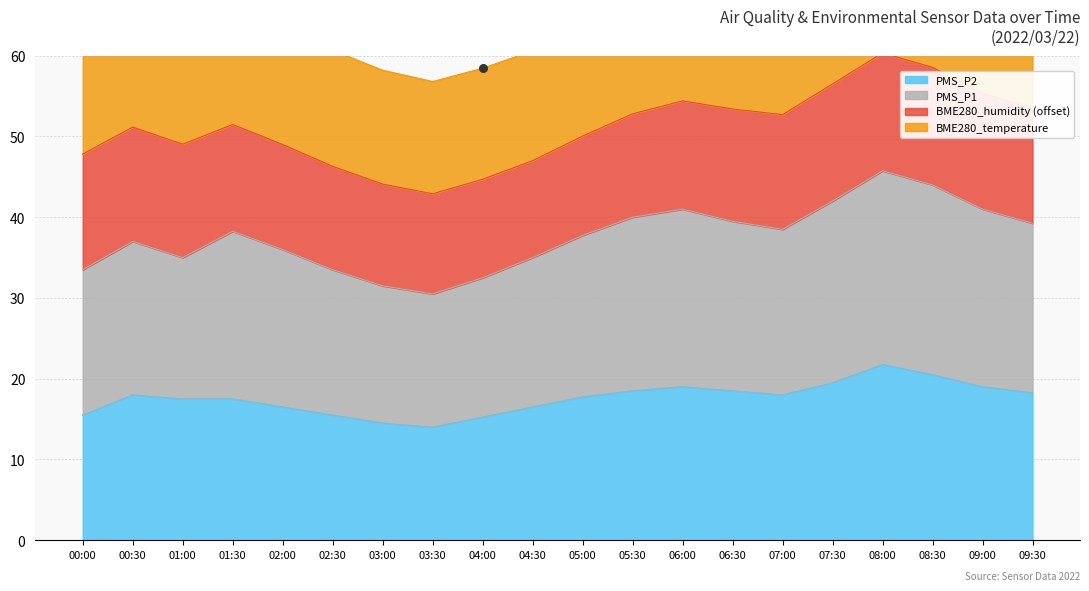

Which series has the largest Y range (max minus min)?

PMS_P1